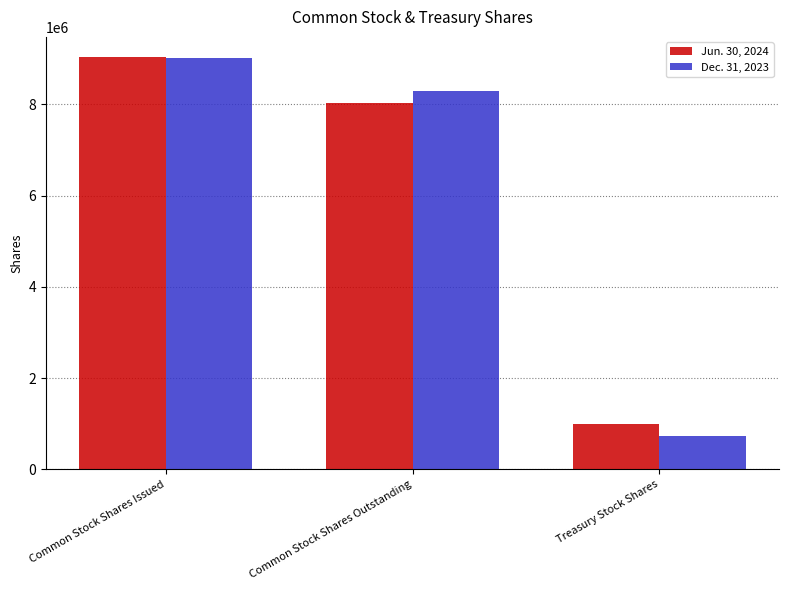

The Jun. 30, 2024 series shows 9026940 at Common Stock Shares Issued. True or false?

True